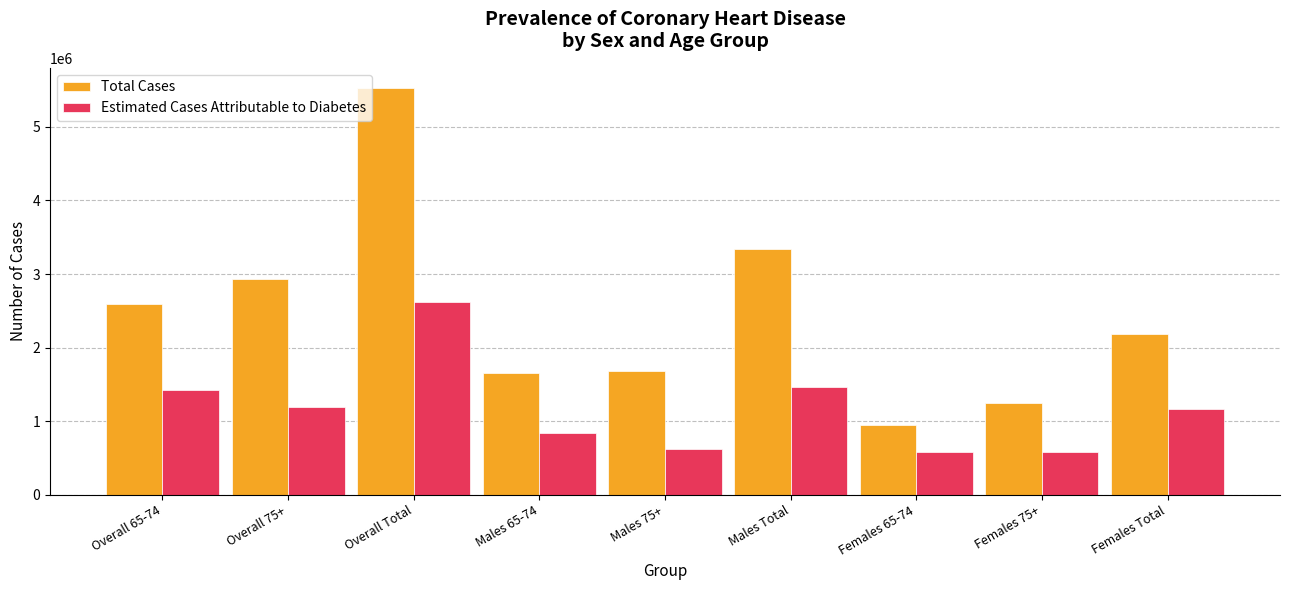

Is the value of Estimated Cases Attributable to Diabetes at Overall 75+ greater than the value of Total Cases at Females 65-74?

Yes